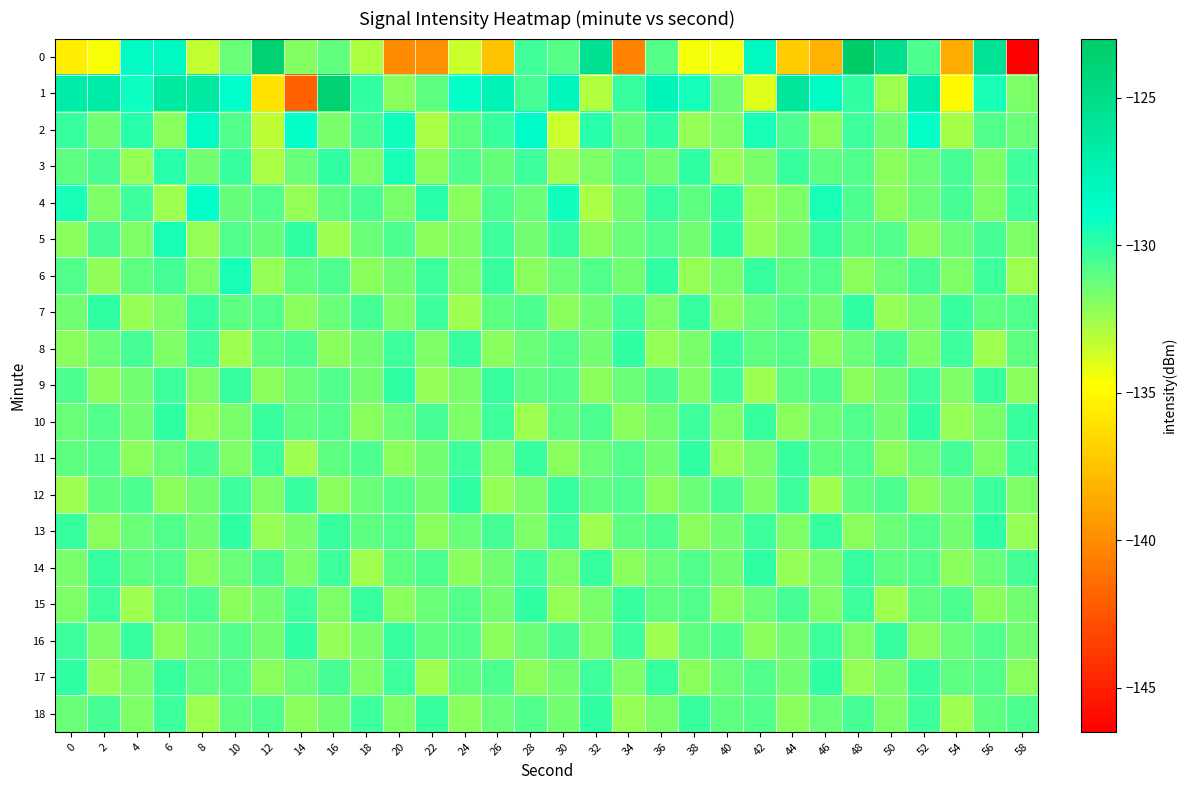

Reading right to left, extract all data points from this chart.

0: 58=-146.5	56=-125.7	54=-138.6	52=-130.7	50=-125.5	48=-123.1	46=-138.2	44=-137.1	42=-128.3	40=-134.5	38=-134.5	36=-130.9	34=-140.4	32=-125.5	30=-130.8	28=-130.4	26=-137.5	24=-133.5	22=-139.8	20=-140.0	18=-132.9	16=-131.1	14=-131.9	12=-123.7	10=-131.3	8=-133.4	6=-128.3	4=-128.5	2=-134.6	0=-135.5
1: 58=-131.8	56=-129.5	54=-135.0	52=-127.0	50=-132.5	48=-130.0	46=-128.5	44=-126.0	42=-134.0	40=-131.5	38=-129.4	36=-127.8	34=-130.2	32=-133.0	30=-128.0	28=-130.5	26=-127.5	24=-129.0	22=-131.0	20=-132.0	18=-130.1	16=-123.7	14=-142.0	12=-135.9	10=-128.9	8=-126.6	6=-126.5	4=-129.2	2=-126.9	0=-126.9
2: 58=-131.3	56=-130.8	54=-132.7	52=-129.0	50=-131.5	48=-130.3	46=-132.0	44=-130.7	42=-129.5	40=-131.8	38=-132.3	36=-130.0	34=-131.2	32=-129.8	30=-133.5	28=-128.7	26=-130.2	24=-131.0	22=-132.8	20=-129.3	18=-130.5	16=-131.7	14=-129.0	12=-133.2	10=-130.8	8=-128.5	6=-132.0	4=-129.8	2=-131.5	0=-130.2
3: 58=-130.3	56=-131.8	54=-130.5	52=-131.3	50=-132.0	48=-130.8	46=-131.0	44=-130.2	42=-131.7	40=-132.3	38=-130.0	36=-131.5	34=-130.8	32=-131.8	30=-132.5	28=-130.3	26=-131.2	24=-130.7	22=-132.0	20=-129.5	18=-131.8	16=-130.0	14=-131.3	12=-132.8	10=-130.2	8=-131.5	6=-129.8	4=-132.3	2=-130.5	0=-131.0
4: 58=-130.3	56=-131.8	54=-130.5	52=-131.3	50=-132.0	48=-130.7	46=-129.5	44=-131.8	42=-132.3	40=-130.0	38=-131.0	36=-130.2	34=-131.5	32=-132.8	30=-129.3	28=-131.3	26=-130.7	24=-132.0	22=-129.8	20=-131.7	18=-130.5	16=-131.0	14=-132.3	12=-130.8	10=-131.2	8=-129.0	6=-132.5	4=-130.3	2=-131.8	0=-129.5
5: 58=-131.8	56=-130.5	54=-131.3	52=-132.0	50=-130.8	48=-131.0	46=-130.2	44=-131.7	42=-132.3	40=-130.0	38=-131.5	36=-130.8	34=-131.3	32=-132.0	30=-130.2	28=-131.5	26=-130.3	24=-131.8	22=-132.0	20=-130.7	18=-131.3	16=-132.5	14=-130.0	12=-131.2	10=-130.8	8=-132.3	6=-129.5	4=-131.8	2=-130.5	0=-132.0
6: 58=-132.5	56=-130.3	54=-131.8	52=-130.5	50=-131.3	48=-132.0	46=-130.8	44=-131.0	42=-130.2	40=-131.7	38=-132.3	36=-130.0	34=-131.5	32=-130.8	30=-131.3	28=-132.0	26=-130.2	24=-131.8	22=-130.3	20=-131.5	18=-132.0	16=-130.7	14=-131.0	12=-132.3	10=-129.5	8=-131.8	6=-130.5	4=-131.0	2=-132.2	0=-130.8
7: 58=-130.8	56=-131.0	54=-130.2	52=-131.7	50=-132.3	48=-130.0	46=-131.5	44=-130.8	42=-131.3	40=-132.0	38=-130.2	36=-131.8	34=-130.3	32=-131.5	30=-132.0	28=-130.7	26=-131.0	24=-132.5	22=-130.3	20=-131.8	18=-130.5	16=-131.3	14=-132.0	12=-130.8	10=-131.0	8=-130.2	6=-131.8	4=-132.3	2=-130.0	0=-131.5
8: 58=-131.0	56=-132.5	54=-130.3	52=-131.8	50=-130.5	48=-131.3	46=-132.0	44=-130.8	42=-131.0	40=-130.2	38=-131.7	36=-132.3	34=-130.0	32=-131.5	30=-130.8	28=-131.3	26=-132.0	24=-130.2	22=-131.8	20=-130.3	18=-131.5	16=-132.0	14=-130.7	12=-131.0	10=-132.5	8=-130.3	6=-131.8	4=-130.5	2=-131.3	0=-132.0
9: 58=-132.0	56=-130.2	54=-131.8	52=-130.3	50=-131.5	48=-132.0	46=-130.7	44=-131.0	42=-132.5	40=-130.3	38=-131.8	36=-130.5	34=-131.3	32=-132.0	30=-130.8	28=-131.0	26=-130.2	24=-131.7	22=-132.3	20=-130.0	18=-131.5	16=-130.8	14=-131.3	12=-132.0	10=-130.2	8=-131.8	6=-130.3	4=-131.5	2=-132.0	0=-130.7
10: 58=-130.2	56=-131.7	54=-132.3	52=-130.0	50=-131.5	48=-130.8	46=-131.3	44=-132.0	42=-130.2	40=-131.8	38=-130.3	36=-131.5	34=-132.0	32=-130.7	30=-131.0	28=-132.5	26=-130.3	24=-131.8	22=-130.5	20=-131.3	18=-132.0	16=-130.8	14=-131.0	12=-130.2	10=-131.7	8=-132.3	6=-130.0	4=-131.5	2=-130.8	0=-131.3
11: 58=-130.3	56=-131.8	54=-130.5	52=-131.3	50=-132.0	48=-130.8	46=-131.0	44=-130.2	42=-131.7	40=-132.3	38=-130.0	36=-131.5	34=-130.8	32=-131.3	30=-132.0	28=-130.2	26=-131.8	24=-130.3	22=-131.5	20=-132.0	18=-130.7	16=-131.0	14=-132.5	12=-130.3	10=-131.8	8=-130.5	6=-131.3	4=-132.0	2=-130.8	0=-131.0
12: 58=-131.8	56=-130.3	54=-131.5	52=-132.0	50=-130.7	48=-131.0	46=-132.5	44=-130.3	42=-131.8	40=-130.5	38=-131.3	36=-132.0	34=-130.8	32=-131.0	30=-130.2	28=-131.7	26=-132.3	24=-130.0	22=-131.5	20=-130.8	18=-131.3	16=-132.0	14=-130.2	12=-131.8	10=-130.3	8=-131.5	6=-132.0	4=-130.7	2=-131.0	0=-132.5
13: 58=-132.3	56=-130.0	54=-131.5	52=-130.8	50=-131.3	48=-132.0	46=-130.2	44=-131.8	42=-130.3	40=-131.5	38=-132.0	36=-130.7	34=-131.0	32=-132.5	30=-130.3	28=-131.8	26=-130.5	24=-131.3	22=-132.0	20=-130.8	18=-131.0	16=-130.2	14=-131.7	12=-132.3	10=-130.0	8=-131.5	6=-130.8	4=-131.3	2=-132.0	0=-130.2
14: 58=-130.5	56=-131.3	54=-132.0	52=-130.8	50=-131.0	48=-130.2	46=-131.7	44=-132.3	42=-130.0	40=-131.5	38=-130.8	36=-131.3	34=-132.0	32=-130.2	30=-131.8	28=-130.3	26=-131.5	24=-132.0	22=-130.7	20=-131.0	18=-132.5	16=-130.3	14=-131.8	12=-130.5	10=-131.3	8=-132.0	6=-130.8	4=-131.0	2=-130.2	0=-131.7
15: 58=-131.5	56=-132.0	54=-130.7	52=-131.0	50=-132.5	48=-130.3	46=-131.8	44=-130.5	42=-131.3	40=-132.0	38=-130.8	36=-131.0	34=-130.2	32=-131.7	30=-132.3	28=-130.0	26=-131.5	24=-130.8	22=-131.3	20=-132.0	18=-130.2	16=-131.8	14=-130.3	12=-131.5	10=-132.0	8=-130.7	6=-131.0	4=-132.5	2=-130.3	0=-131.8
16: 58=-131.5	56=-130.8	54=-131.3	52=-132.0	50=-130.2	48=-131.8	46=-130.3	44=-131.5	42=-132.0	40=-130.7	38=-131.0	36=-132.5	34=-130.3	32=-131.8	30=-130.5	28=-131.3	26=-132.0	24=-130.8	22=-131.0	20=-130.2	18=-131.7	16=-132.3	14=-130.0	12=-131.5	10=-130.8	8=-131.3	6=-132.0	4=-130.2	2=-131.8	0=-130.3
17: 58=-132.0	56=-130.8	54=-131.0	52=-130.2	50=-131.7	48=-132.3	46=-130.0	44=-131.5	42=-130.8	40=-131.3	38=-132.0	36=-130.2	34=-131.8	32=-130.3	30=-131.5	28=-132.0	26=-130.7	24=-131.0	22=-132.5	20=-130.3	18=-131.8	16=-130.5	14=-131.3	12=-132.0	10=-130.8	8=-131.0	6=-130.2	4=-131.7	2=-132.3	0=-130.0
18: 58=-130.7	56=-131.0	54=-132.5	52=-130.3	50=-131.8	48=-130.5	46=-131.3	44=-132.0	42=-130.8	40=-131.0	38=-130.2	36=-131.7	34=-132.3	32=-130.0	30=-131.5	28=-130.8	26=-131.3	24=-132.0	22=-130.2	20=-131.8	18=-130.3	16=-131.5	14=-132.0	12=-130.7	10=-131.0	8=-132.5	6=-130.3	4=-131.8	2=-130.5	0=-131.3